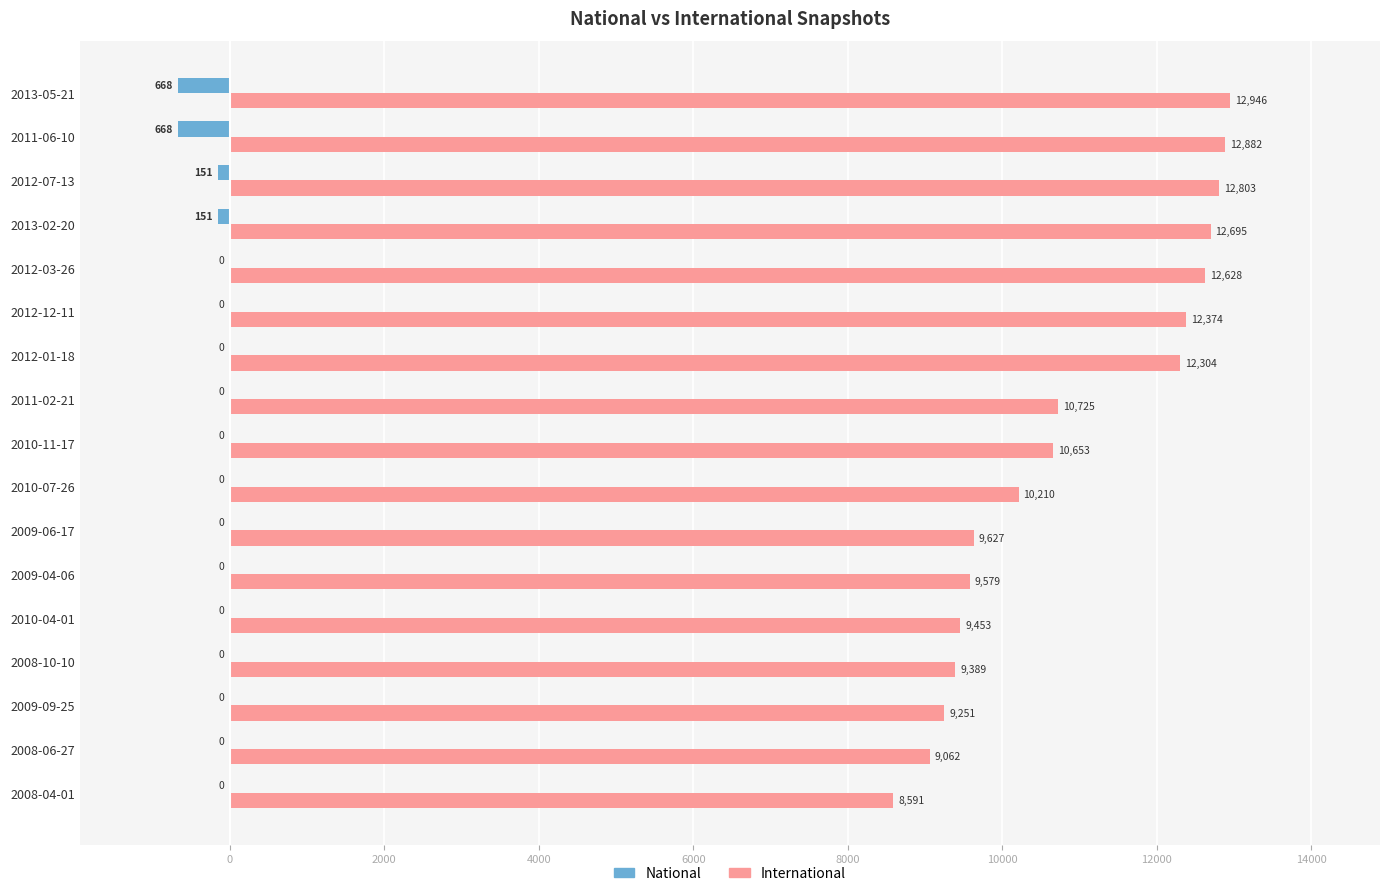

At which category is the sum across all series the highest?

2012-07-13